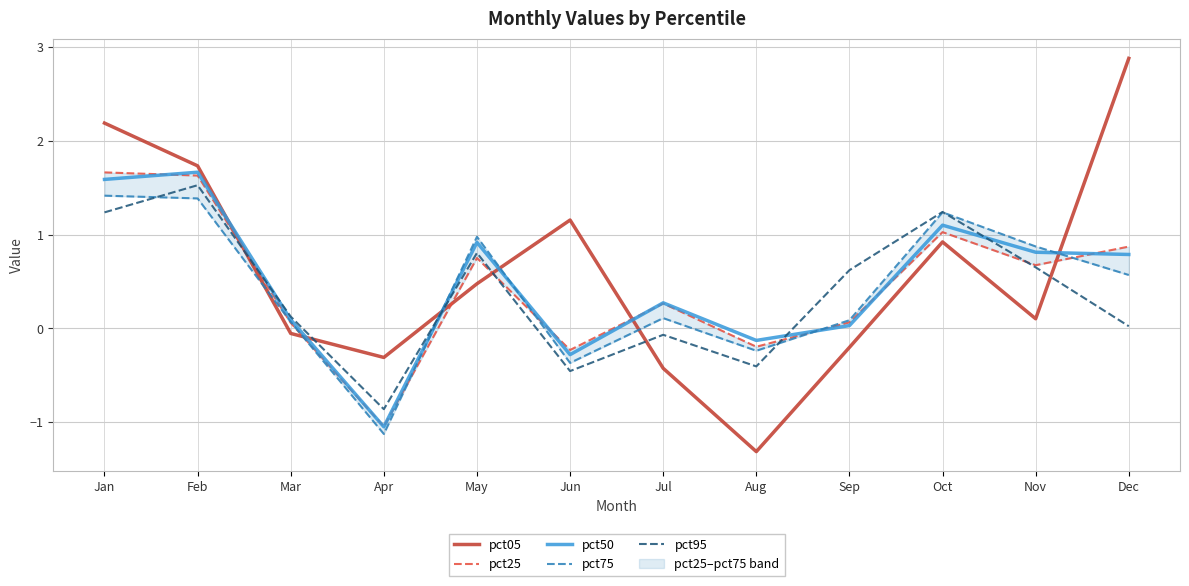

Where does the pct25 series first go above 0?

Jan